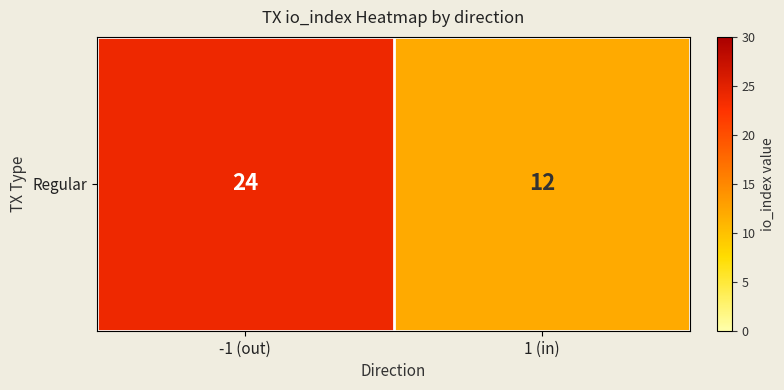

How many data points are less than 24?

1